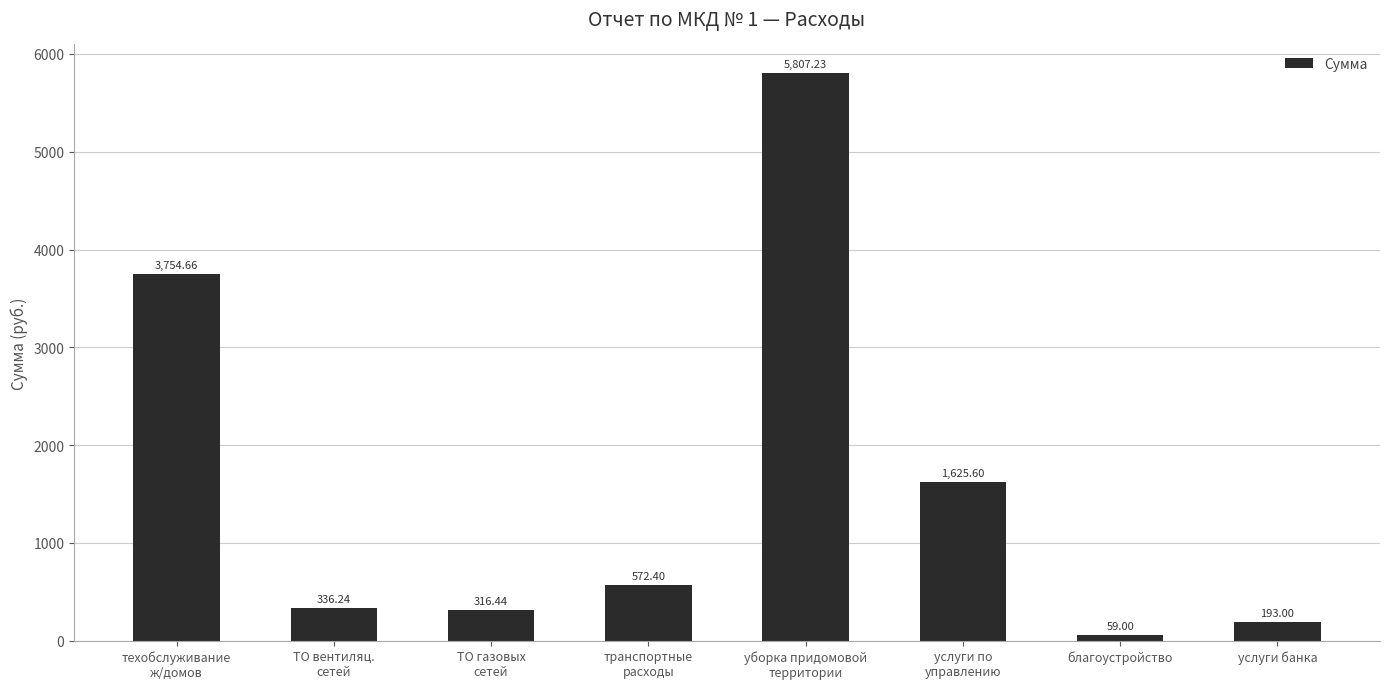

List the labels in order of value, smallest first.

благоустройство, услуги банка, ТО газовых
сетей, ТО вентиляц.
сетей, транспортные
расходы, услуги по
управлению, техобслуживание
ж/домов, уборка придомовой
территории